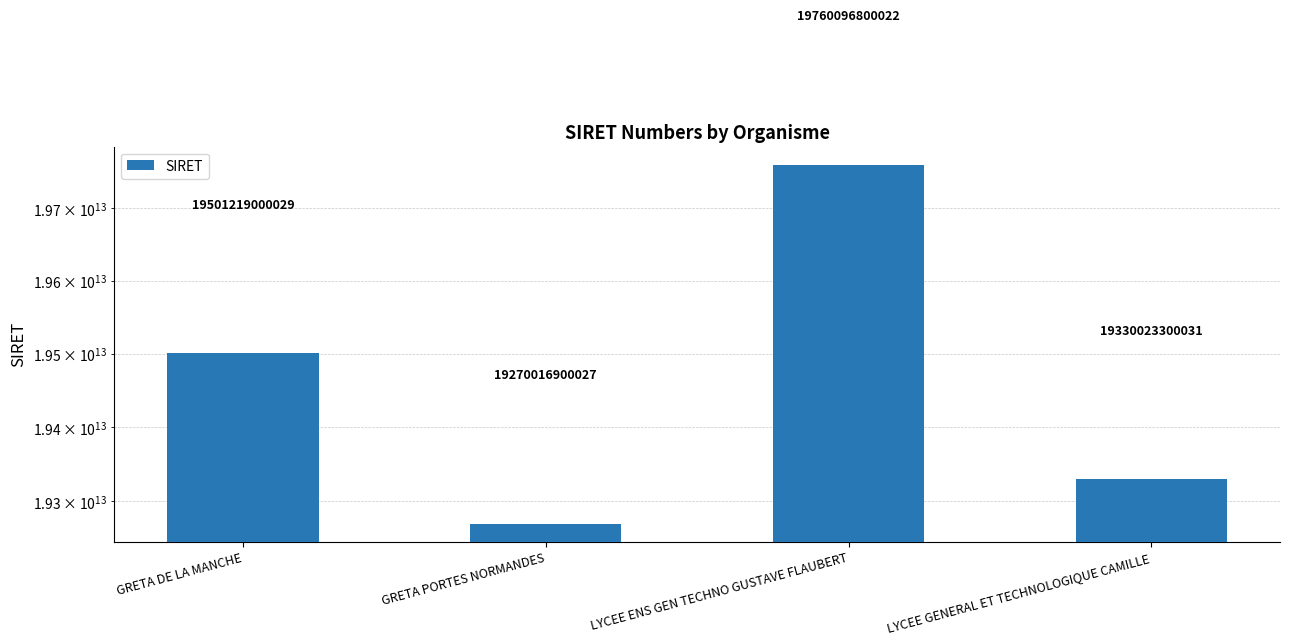

Read the value at GRETA PORTES NORMANDES, to the nearest 50.

19270016900050